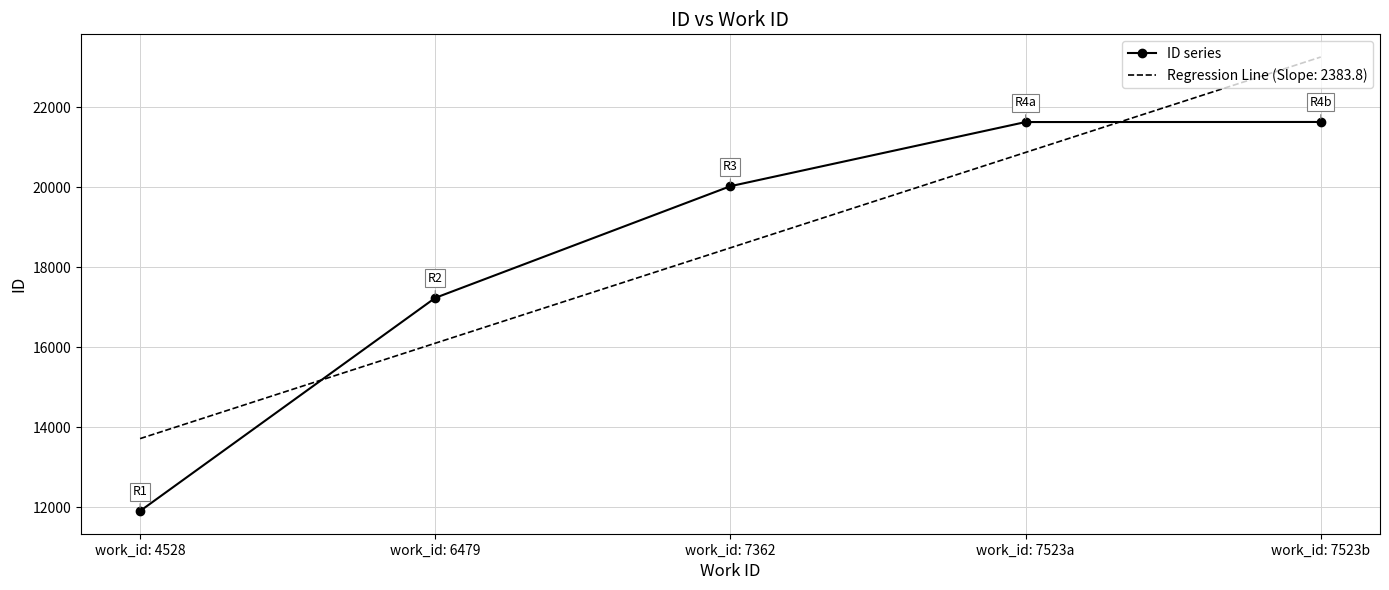

What is the spread (max minus min) of values at work_id: 4528?

1809.4